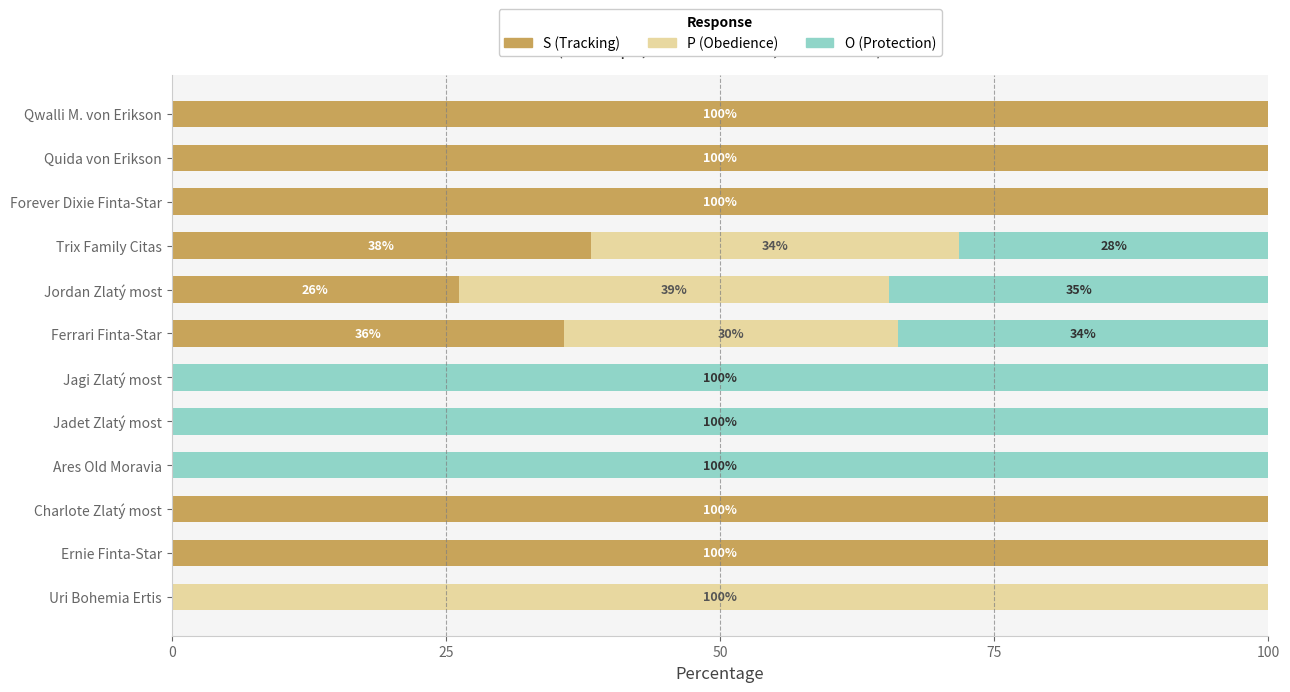

What is the total value across all series at Ernie Finta-Star?

100.0